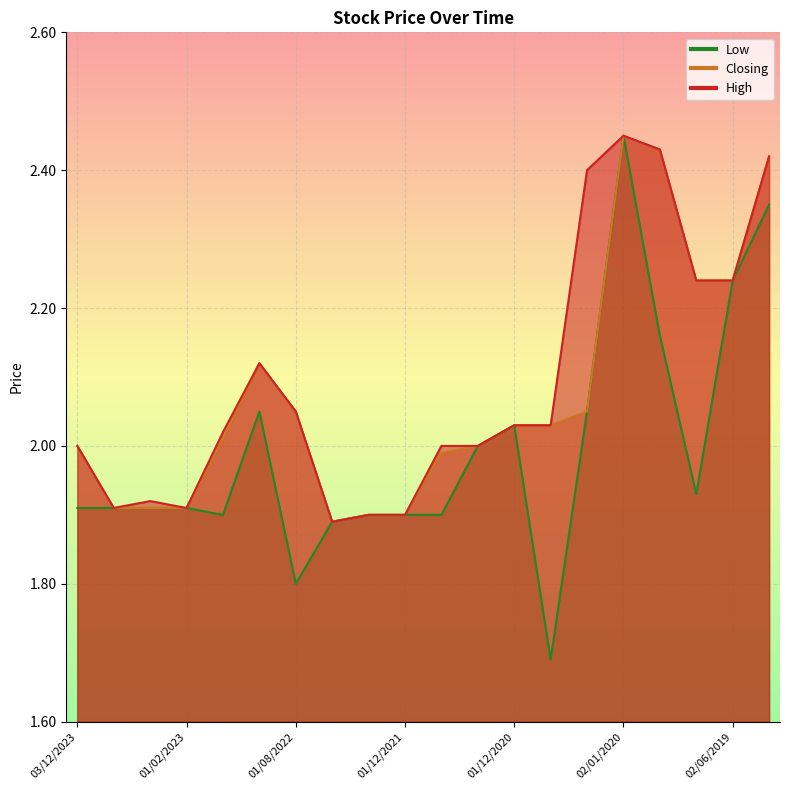

What is the spread (max minus min) of values at 10/05/2020?

0.4